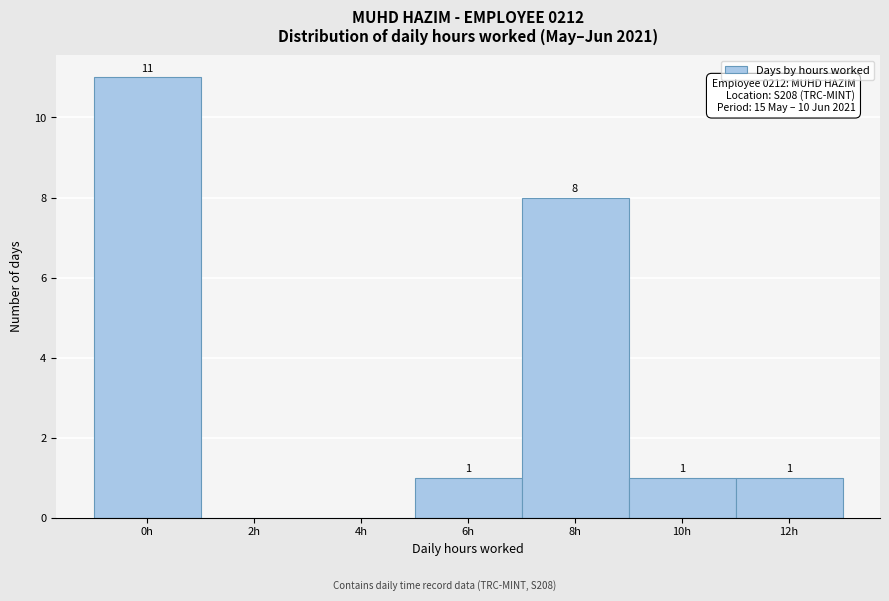

Reading right to left, list all the values displayed in this chart.

12h=1	10h=1	8h=8	6h=1	4h=0	2h=0	0h=11